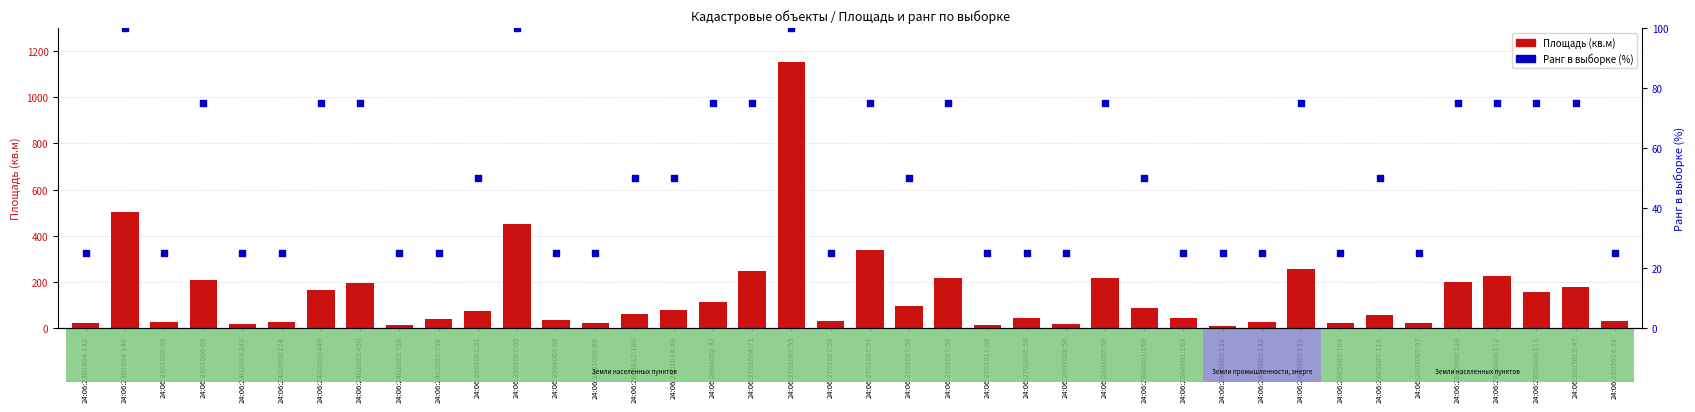

What is the total value across all series at 24:06:2805007:104?

45.3